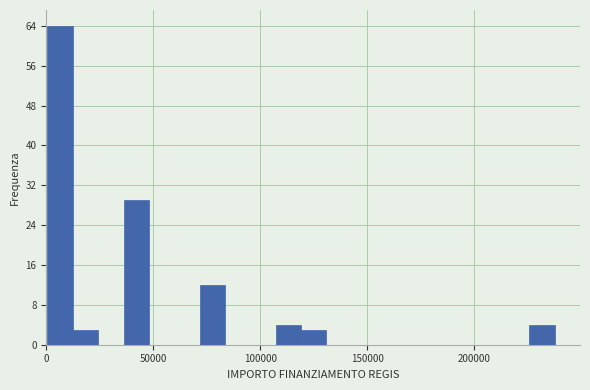

Read against the x-axis, roughly where is the centre of the tallest bar?

5000